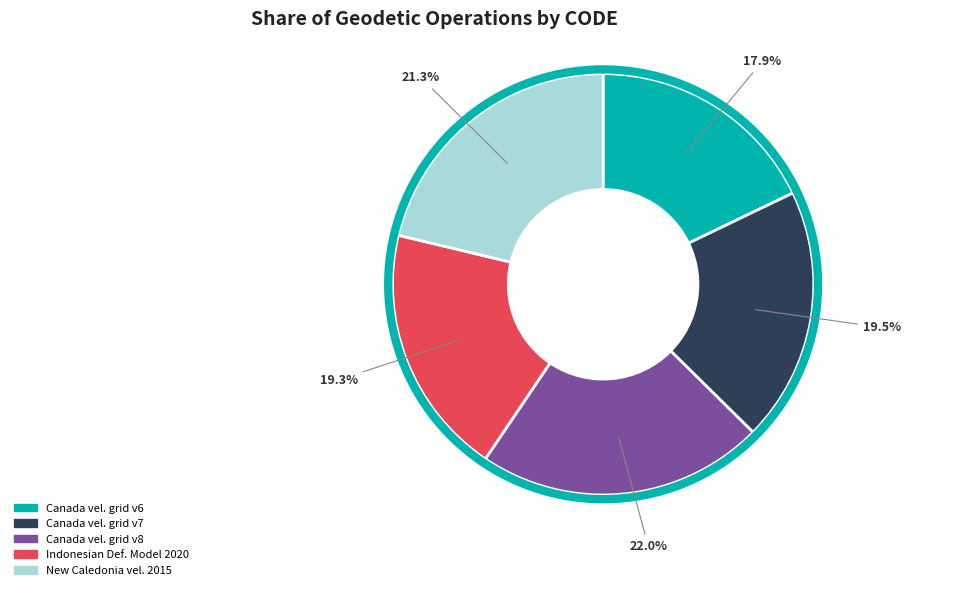

What is the ratio of the value at Canada vel. grid v6 to the value at Canada vel. grid v7?

0.9